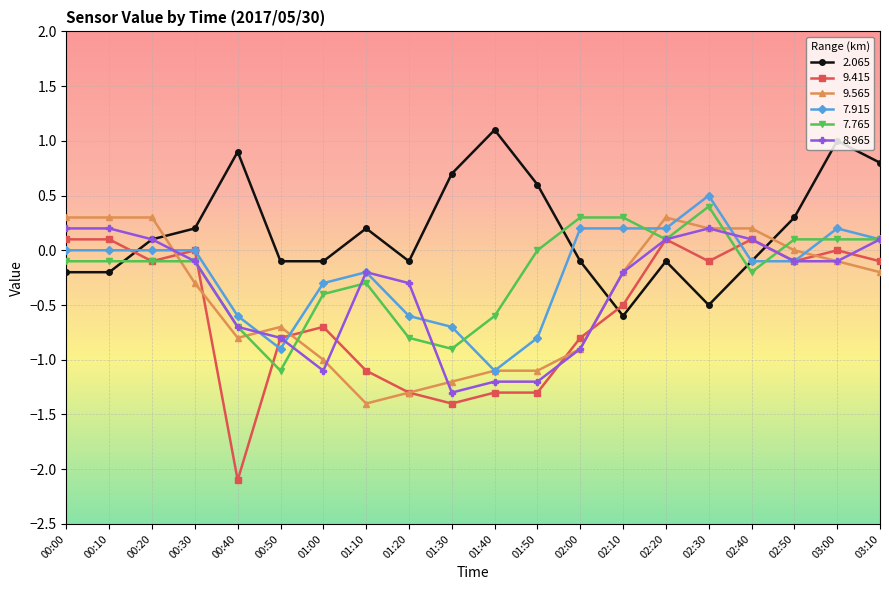

True or false: 9.415 has more than 0 points higher than both neighbors.

True